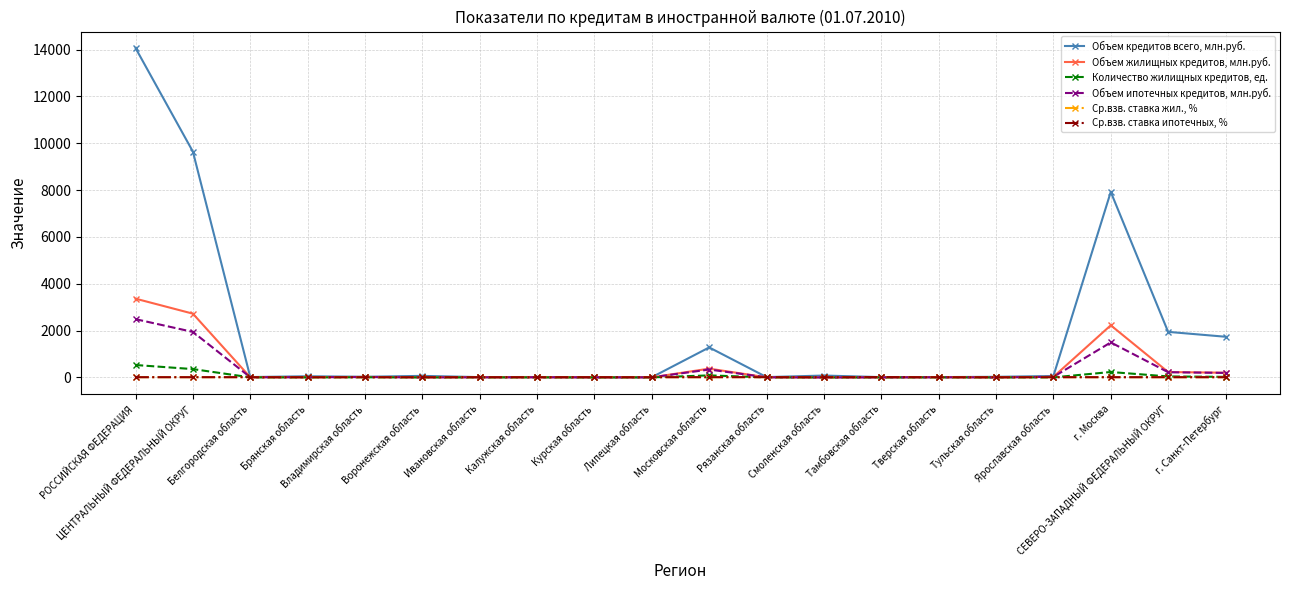

What is the total value across all series at Смоленская область?

105.6